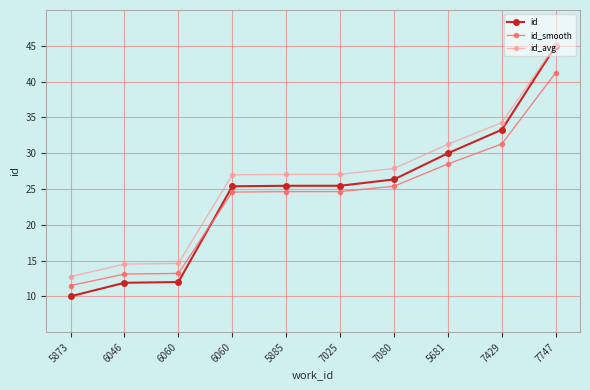

How many times do id and id_smooth cross each other?

1